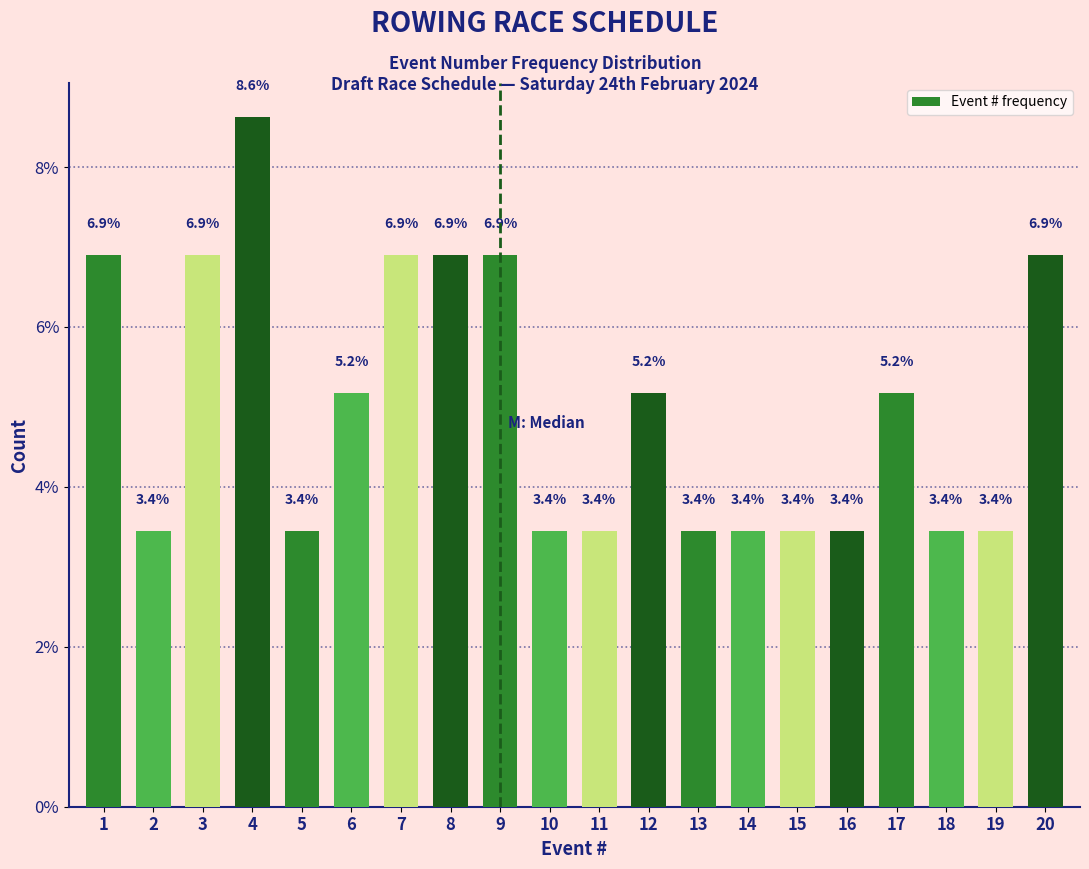

Reading right to left, what are all the values shown in this chart?

20=6.9	19=3.4	18=3.4	17=5.2	16=3.4	15=3.4	14=3.4	13=3.4	12=5.2	11=3.4	10=3.4	9=6.9	8=6.9	7=6.9	6=5.2	5=3.4	4=8.6	3=6.9	2=3.4	1=6.9